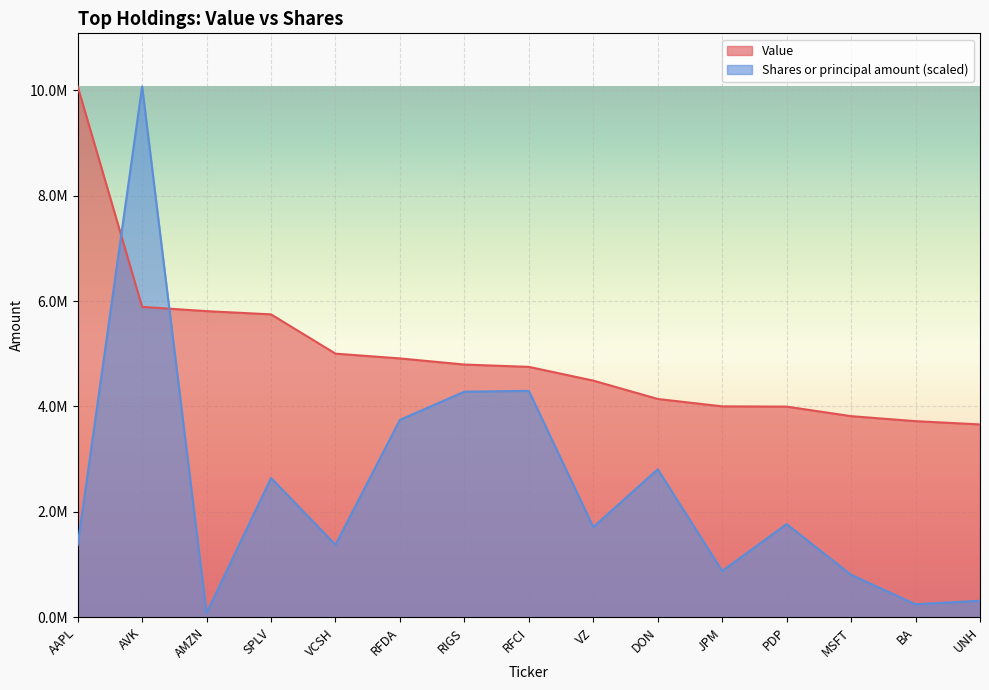

What is the average value of the Value series?

4986733.3